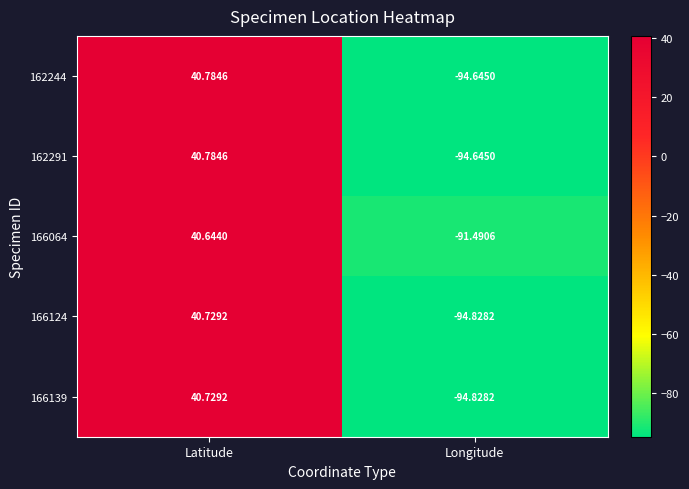

At which category does the chart reach its peak across all series?

Latitude